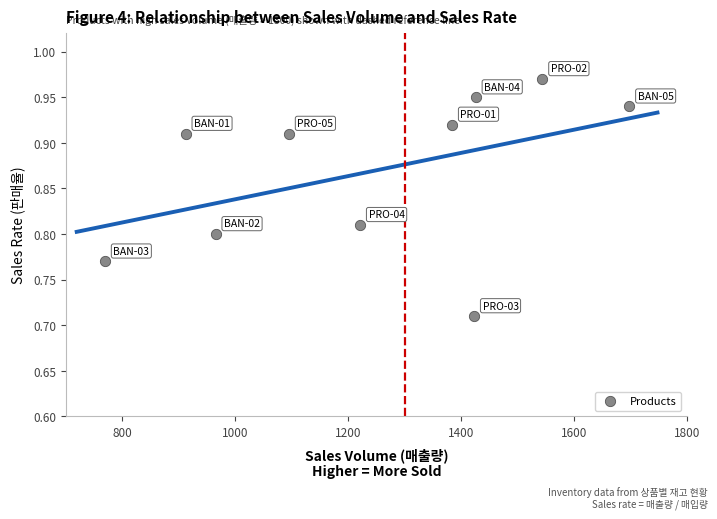

What is the average X value?

1243.7